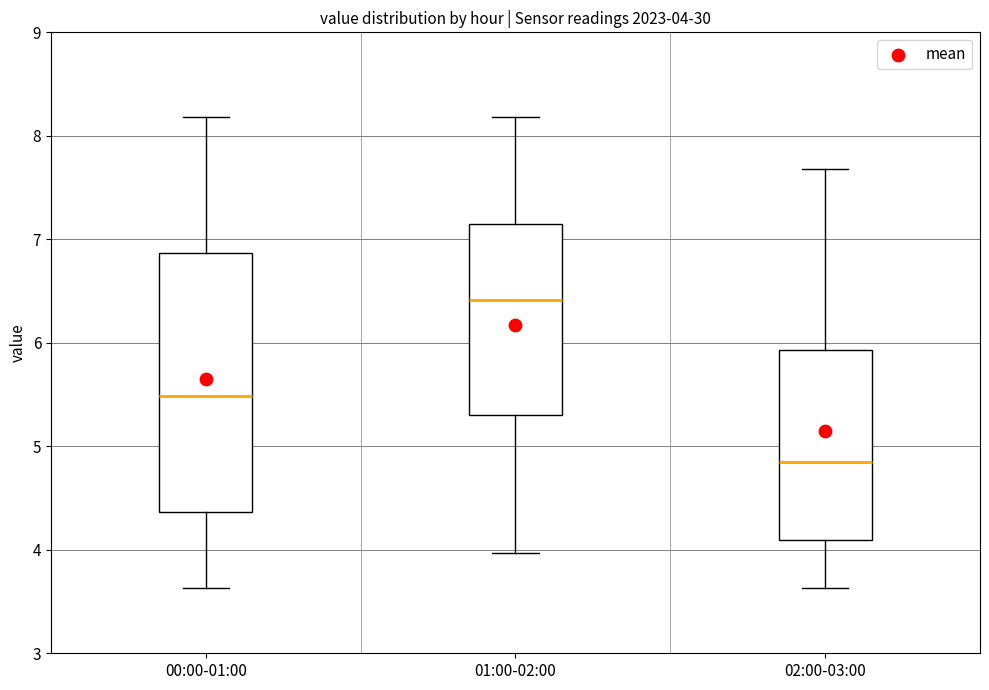

Which box has the lowest median line?

02:00-03:00